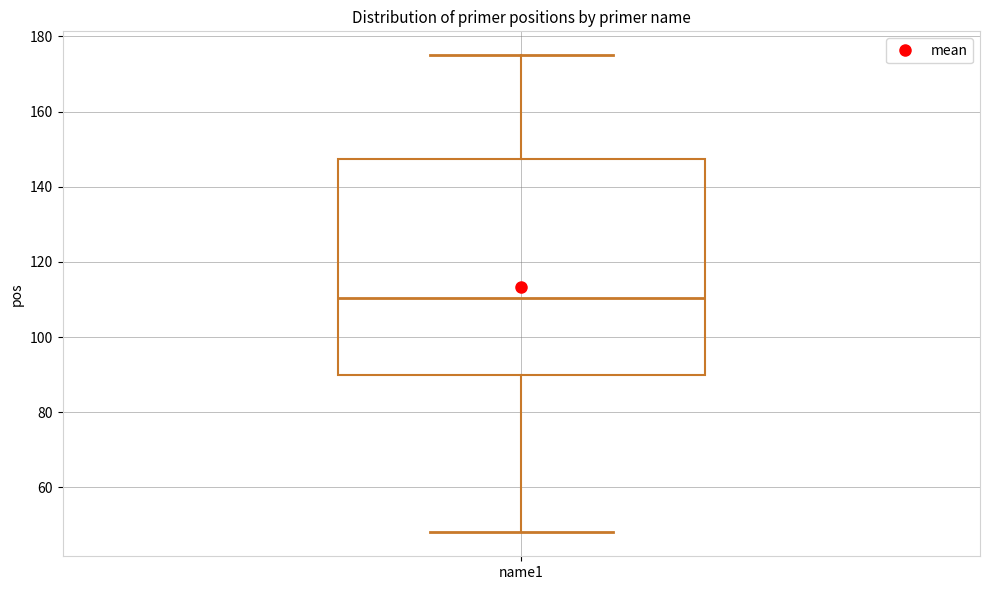

Read this box plot against the y-axis: the position of the median line, the range covered by the box, and the ends of both whiskers. The values are not printed on the chart, so give them approximately, as read against the axis.

median 110, box 90 to 148, whiskers 48 to 176